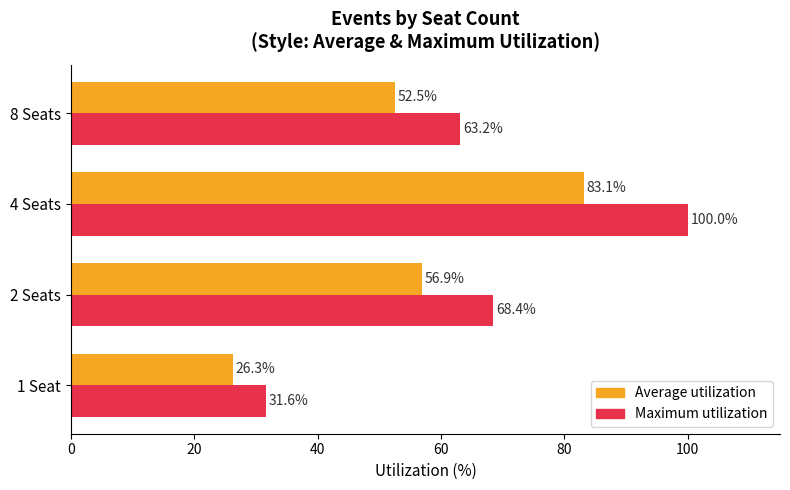

What is the difference between the second highest and minimum values in the Maximum utilization series?

36.8